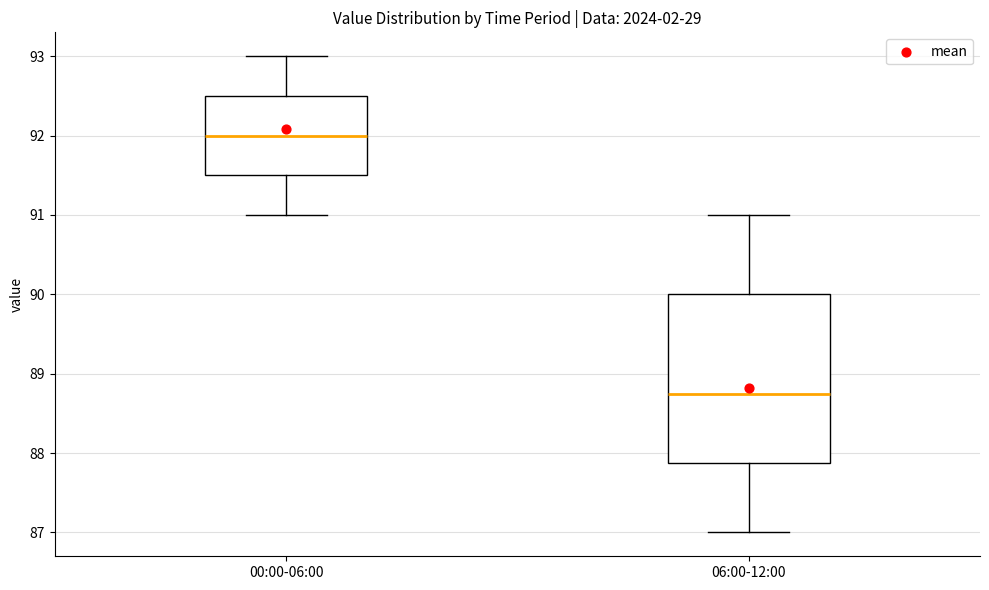

Reading left to right, read every box against the y-axis: the position of its median line, the range the box covers, and the ends of its whiskers. The values are not printed on the chart, so give them approximately, as read against the axis.

00:00-06:00: median 92.0, box 91.5 to 92.5, whiskers 91.0 to 93.0
06:00-12:00: median 88.8, box 87.9 to 90.0, whiskers 87.0 to 91.0